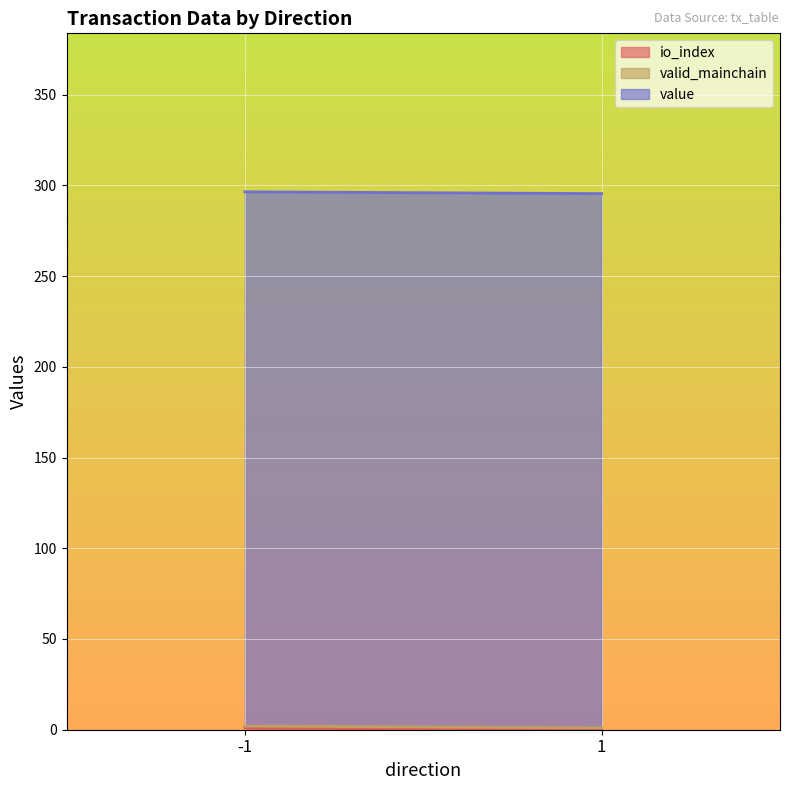

True or false: valid_mainchain and value cross at least once.

False